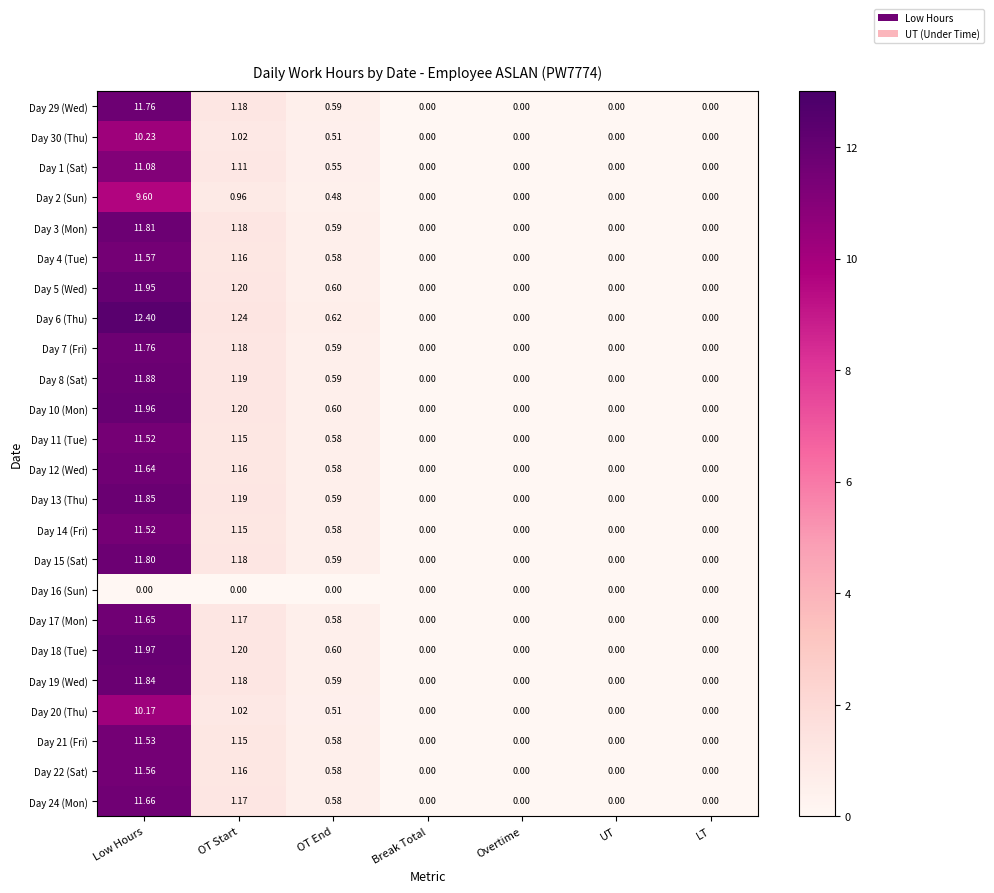

At which label is Day 18 (Tue) closest to 5?

OT Start